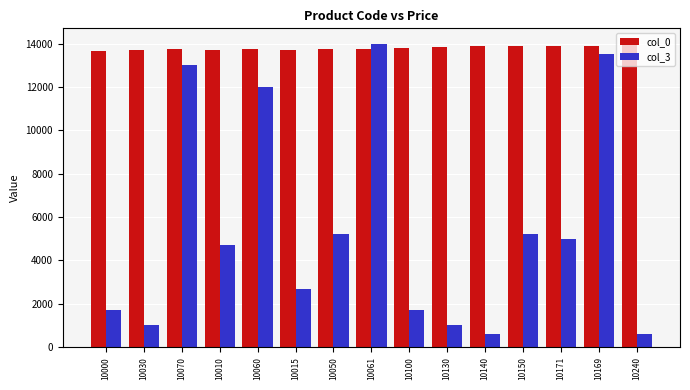

At which category is the sum across all series the highest?

10061